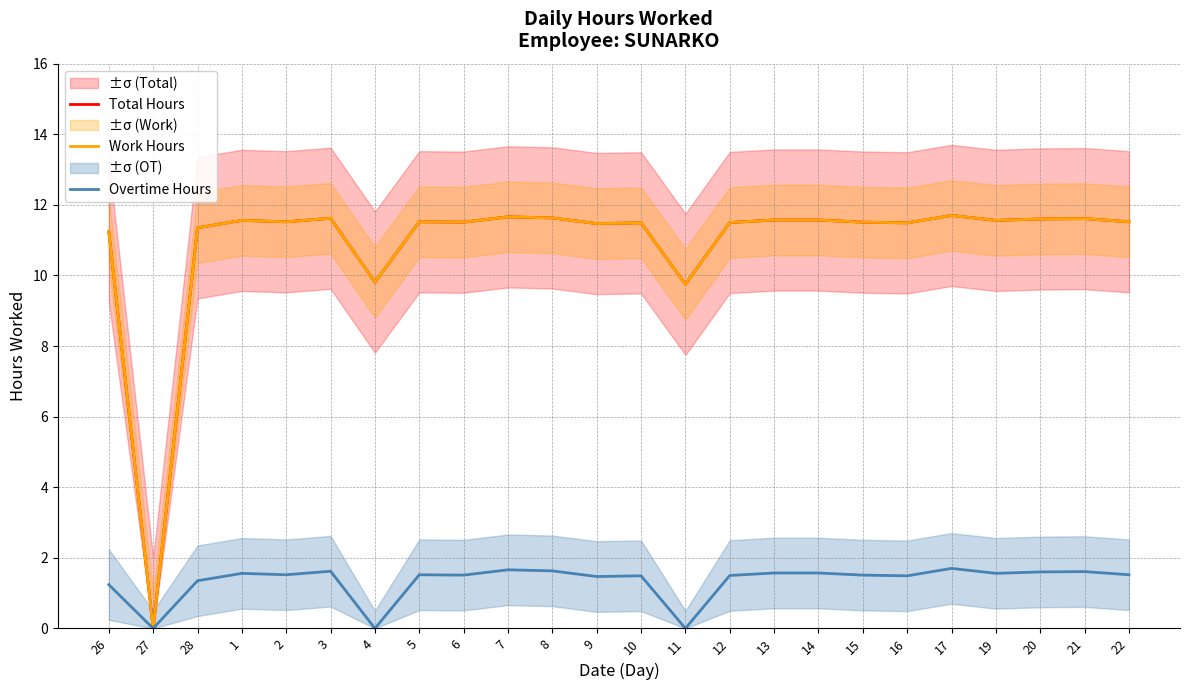

What is the value of the Work Hours point at the 24th from the left?

11.5